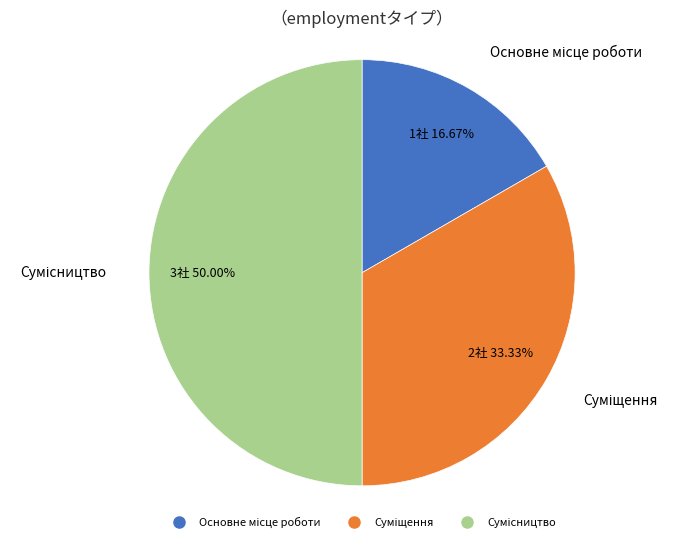

The Суміщення slice represents 33% of the pie. True or false?

True